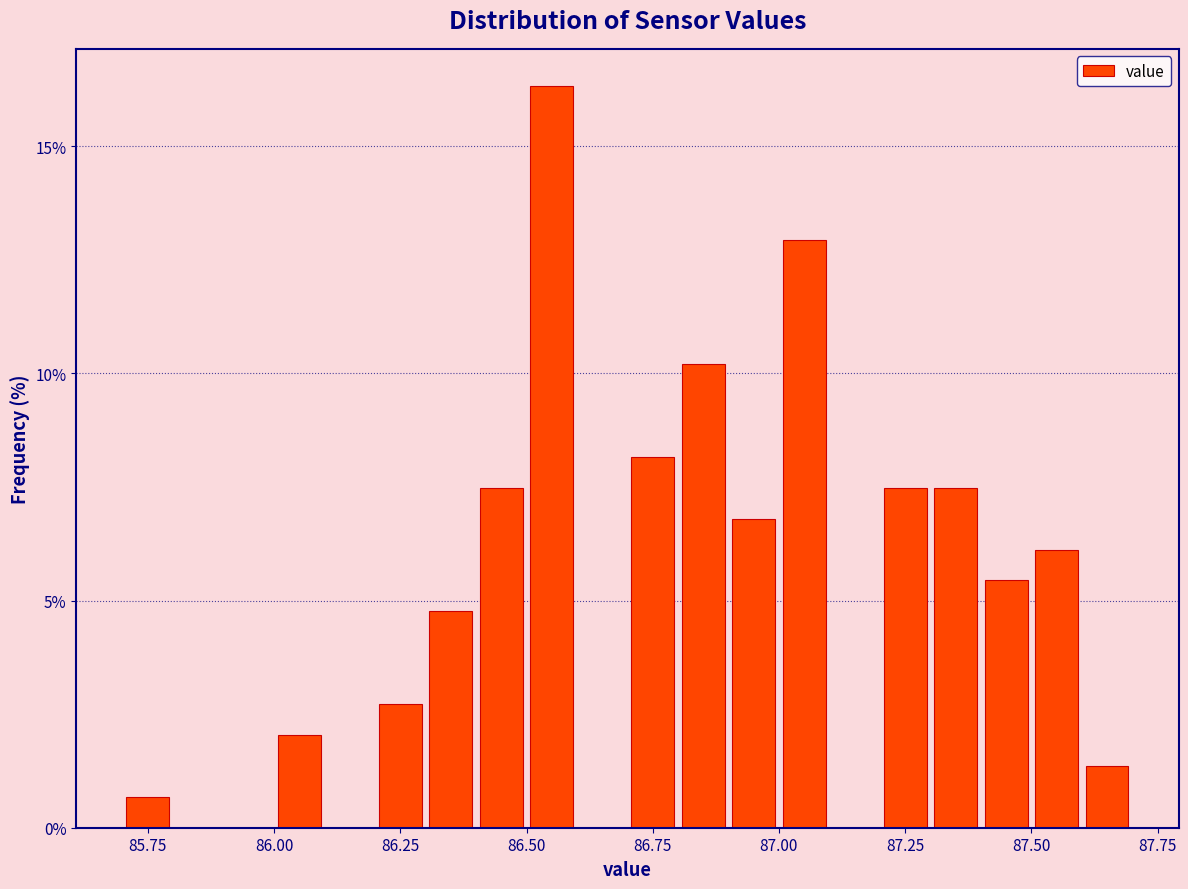

Read against the x-axis, roughly where is the centre of the tallest bar?

86.55